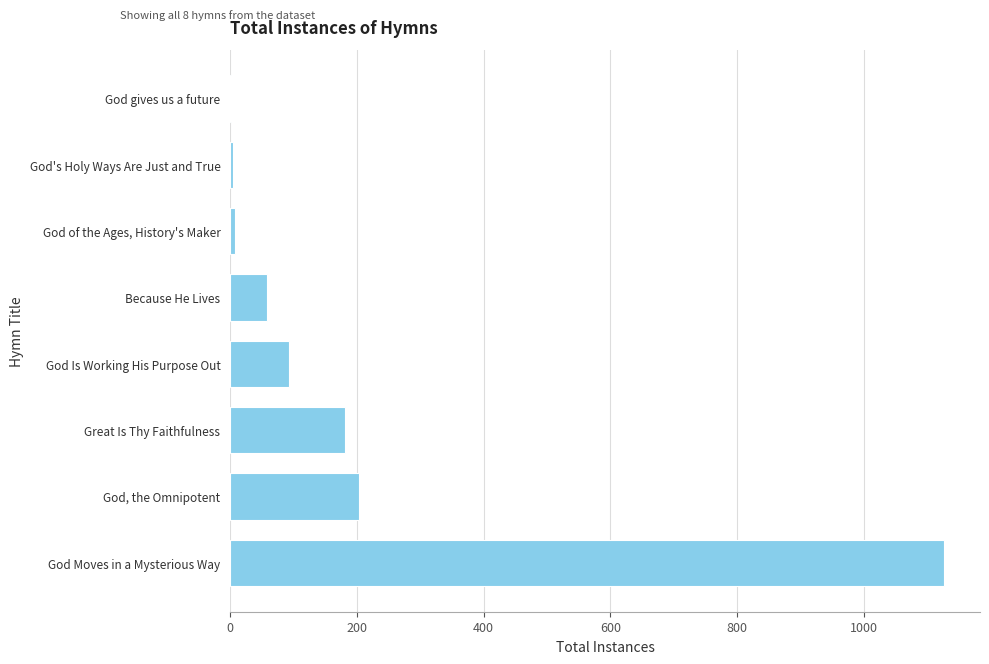

What is the maximum value shown in the chart?

1127